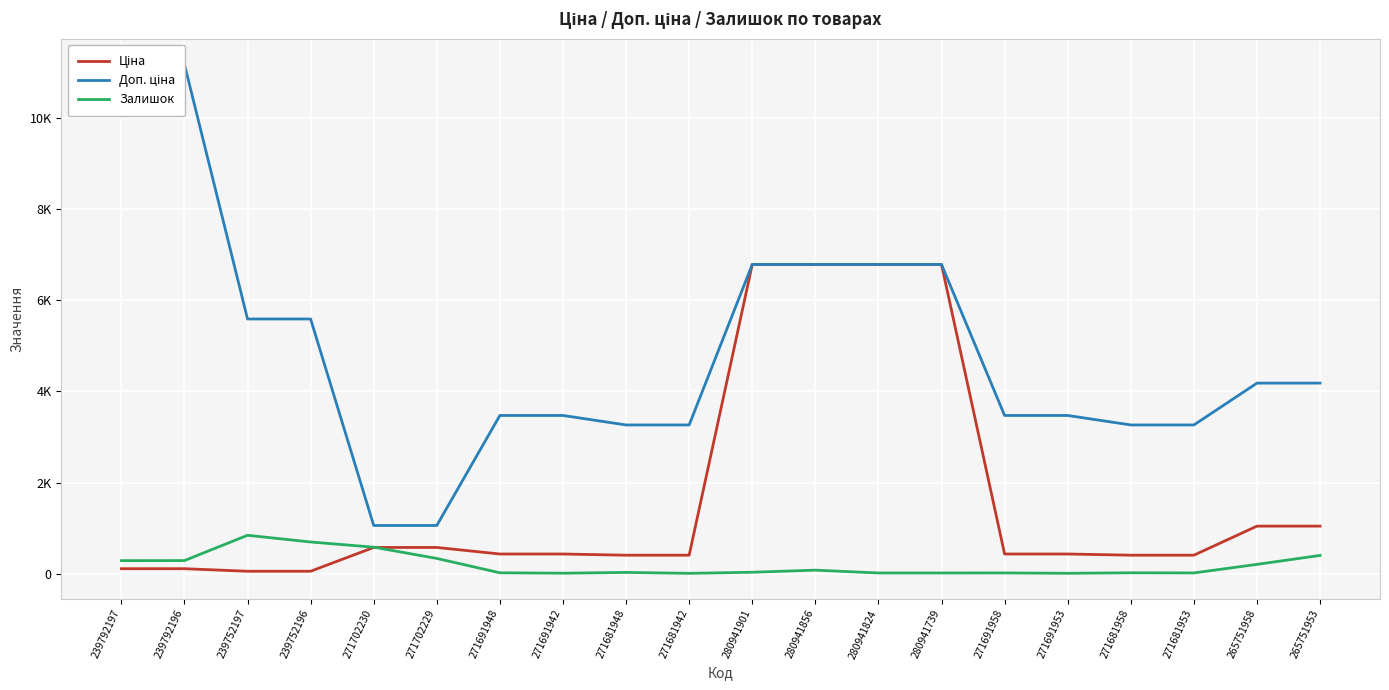

What are all the series names shown in the legend?

Ціна, Доп. ціна, Залишок